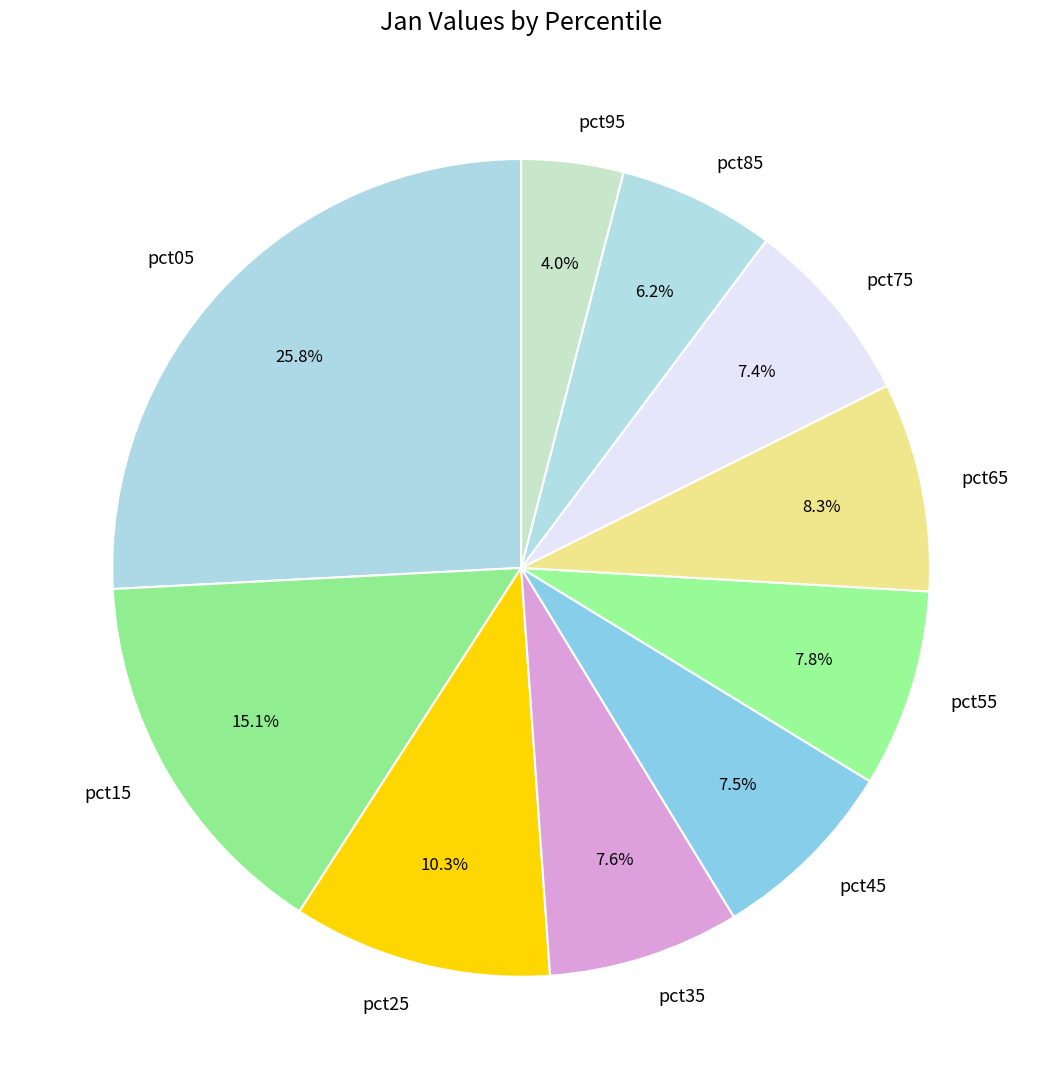

Which category has the biggest portion of the pie?

pct05